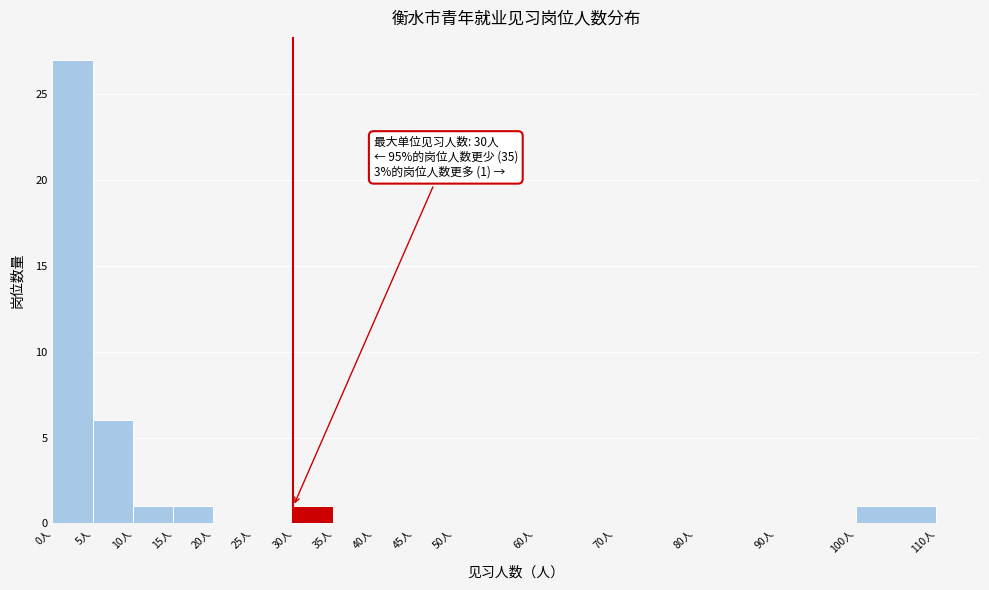

Over which range of the x-axis is the bar tallest?

0 to 5